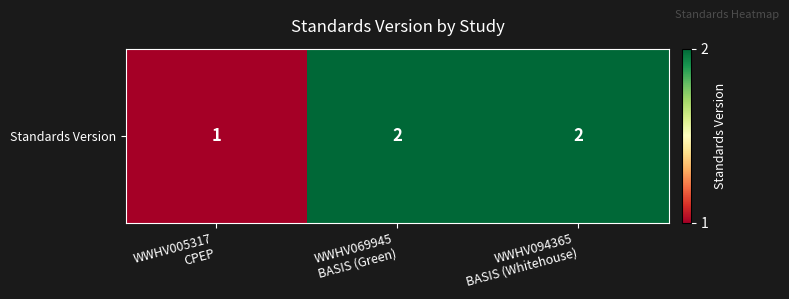

Reading right to left, extract all data points from this chart.

WWHV094365
BASIS (Whitehouse)=2	WWHV069945
BASIS (Green)=2	WWHV005317
CPEP=1